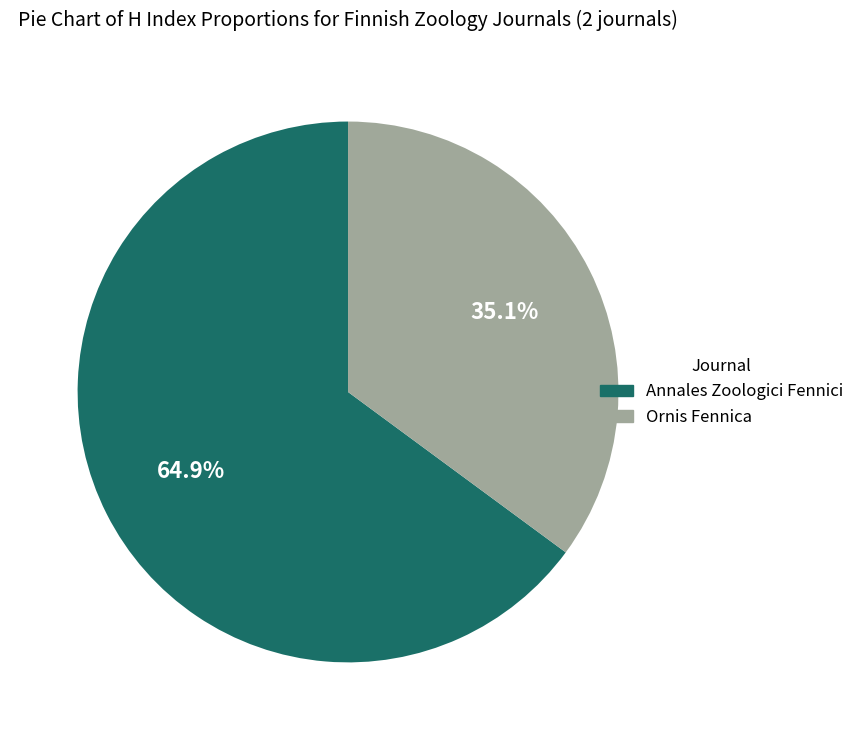

What percentage is NOT represented by Ornis Fennica?

64.9%